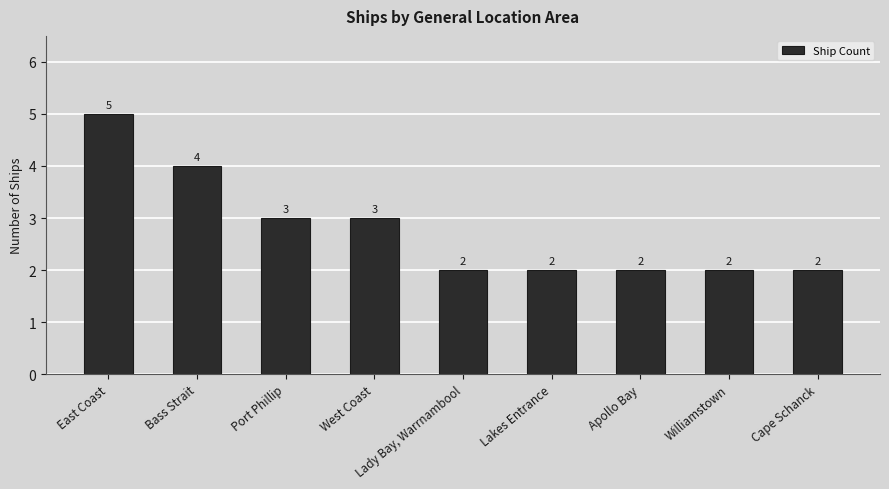

Which has a higher value, West Coast or Apollo Bay?

West Coast